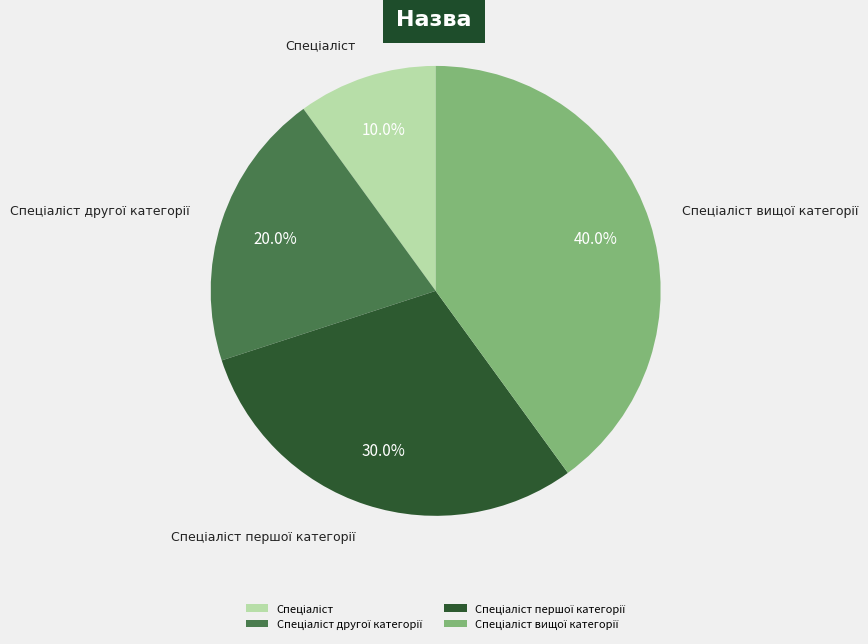

Is there a majority slice in this chart?

No